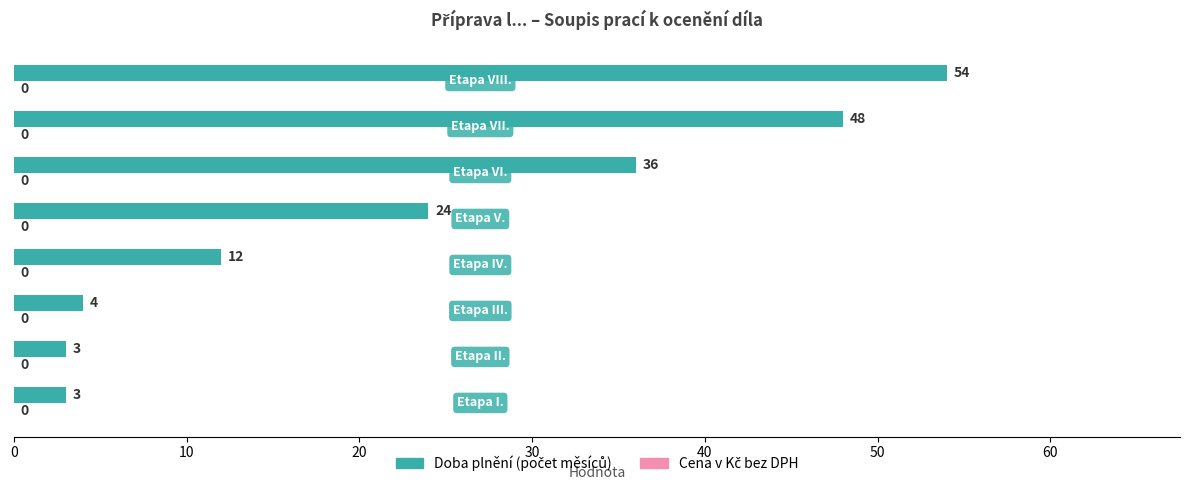

What is the difference between the maximum and minimum values?

51